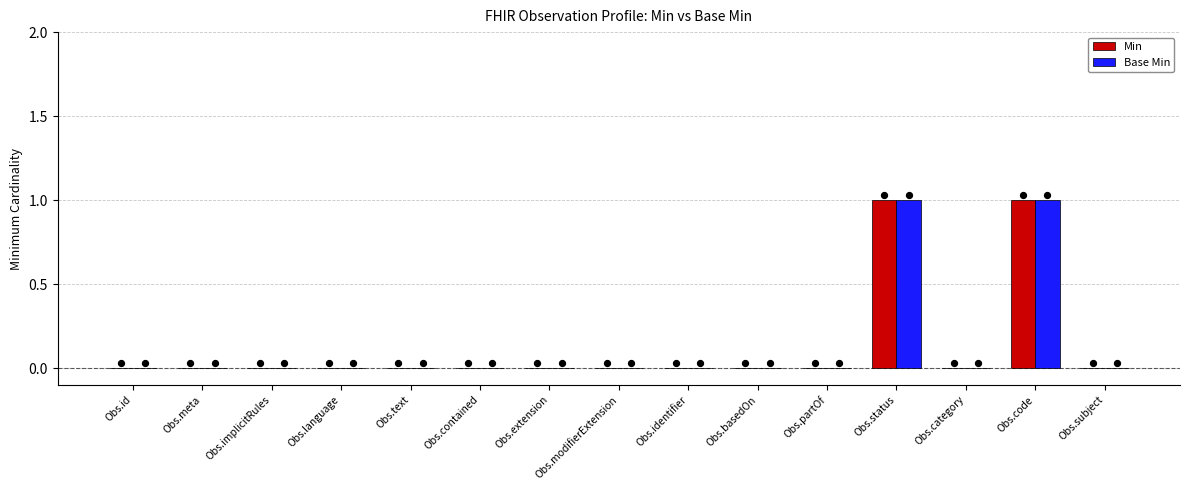

Which series has the largest total across all categories?

Min